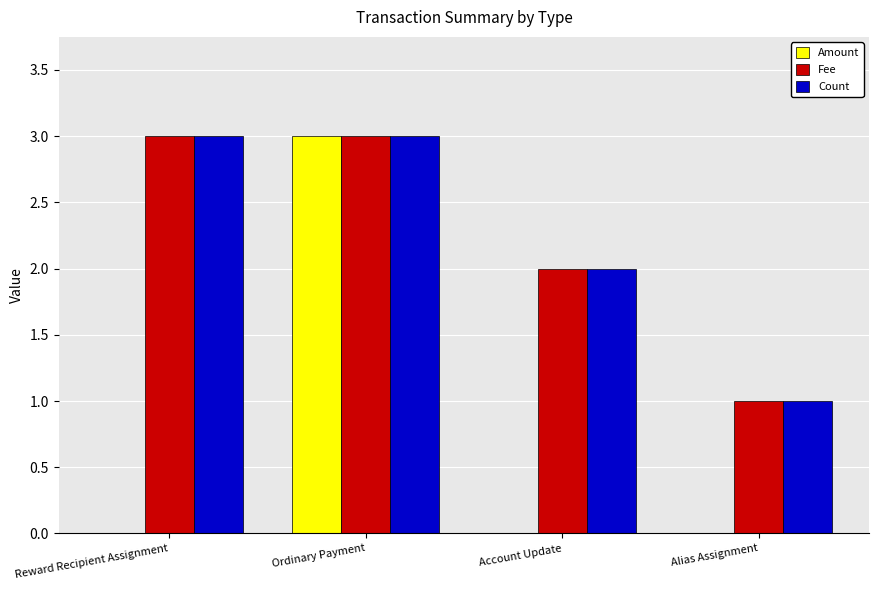

The value of Fee at Alias Assignment is 1. True or false?

True